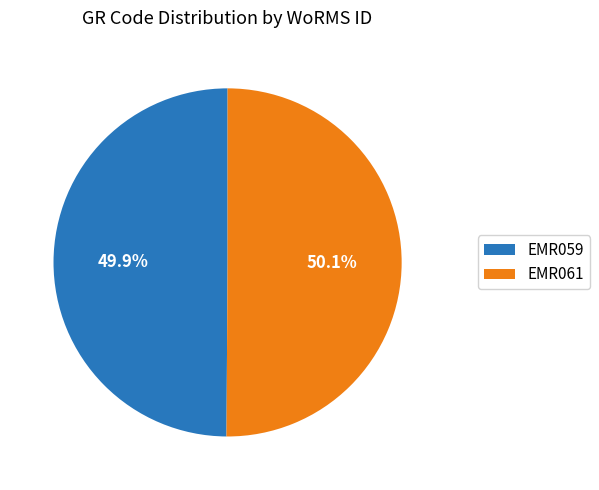

To the nearest percent, what is the combined percentage of EMR061 and EMR059?

100%